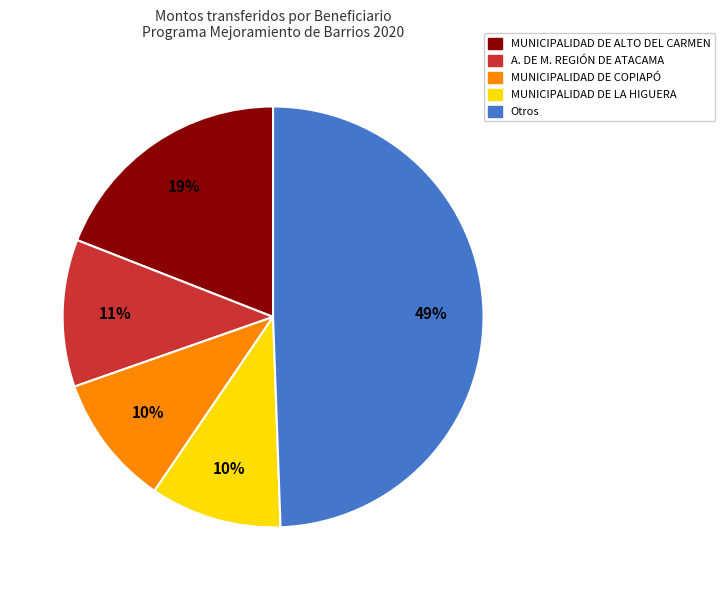

True or false: MUNICIPALIDAD DE COPIAPÓ accounts for 10% of the total.

True